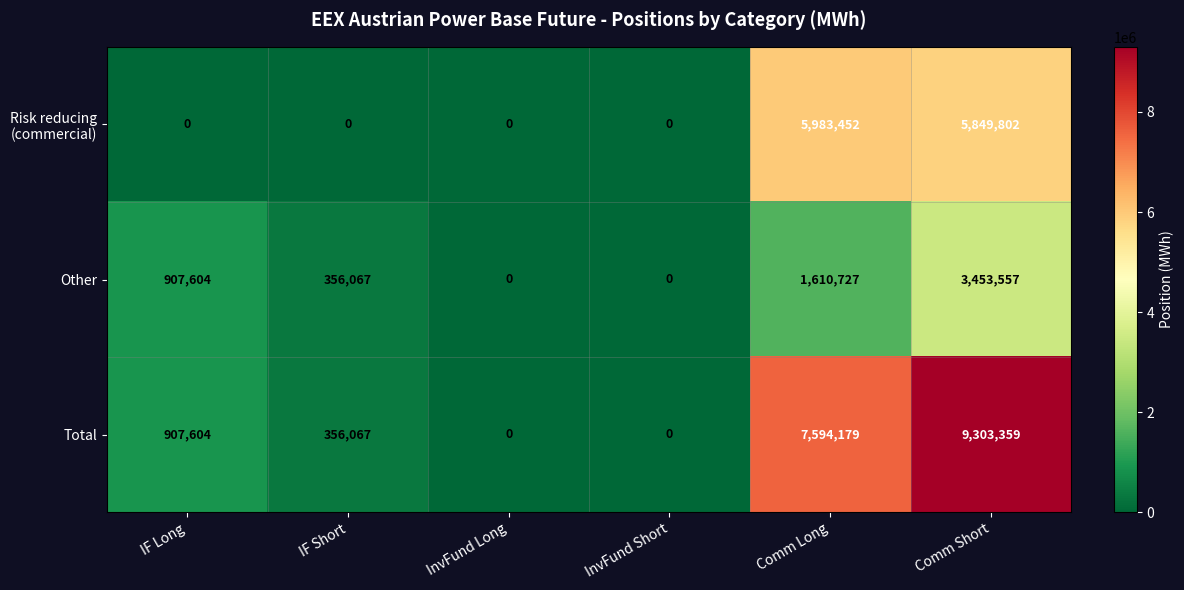

Which category has the highest value in the Total series?

Comm Short